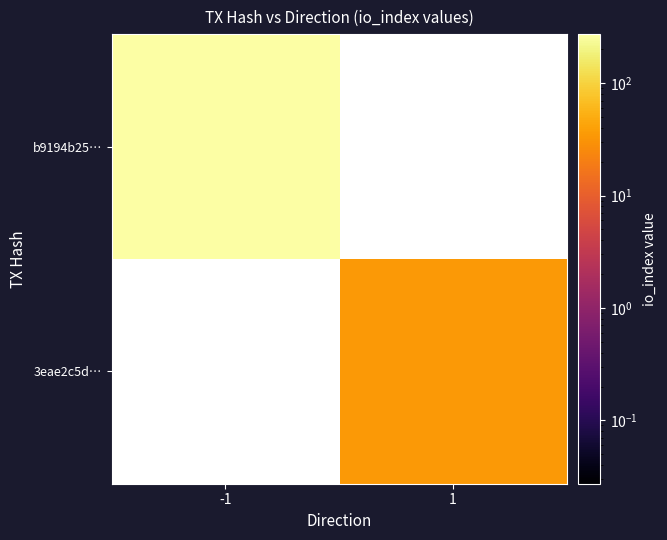

How many series are shown in this chart?

2